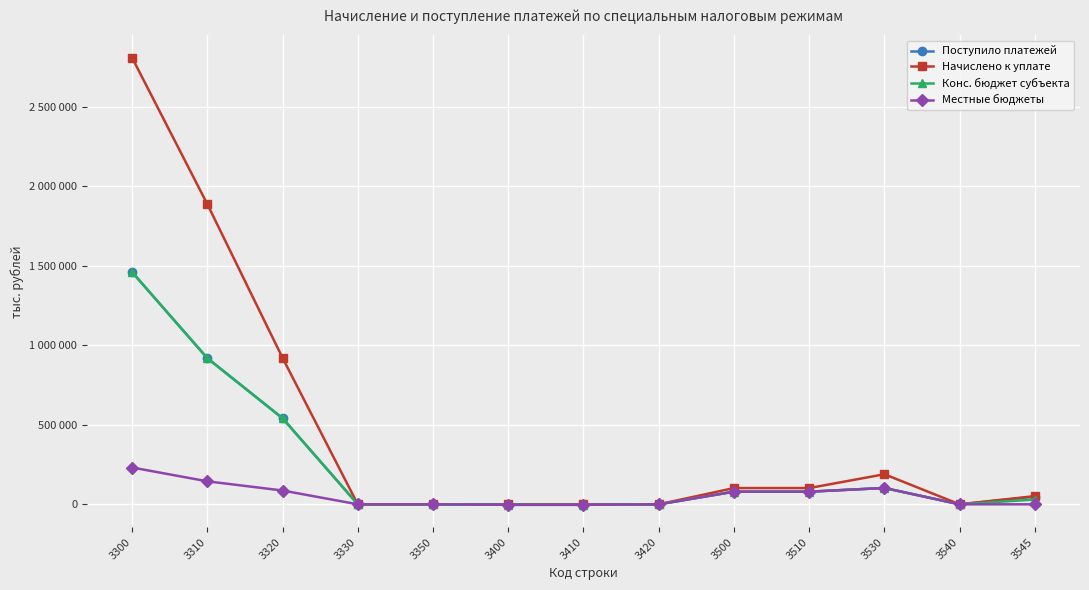

Which label corresponds to the largest value in the chart?

3300